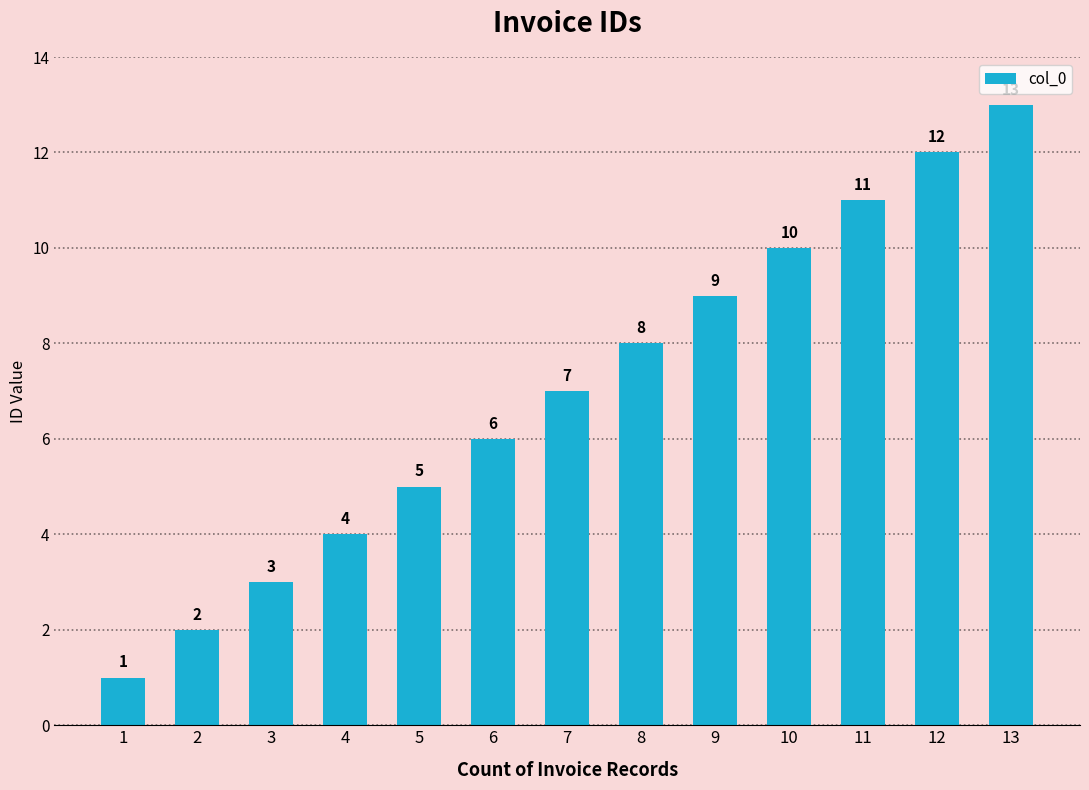

What is the value of the 1st bar from the left?

1